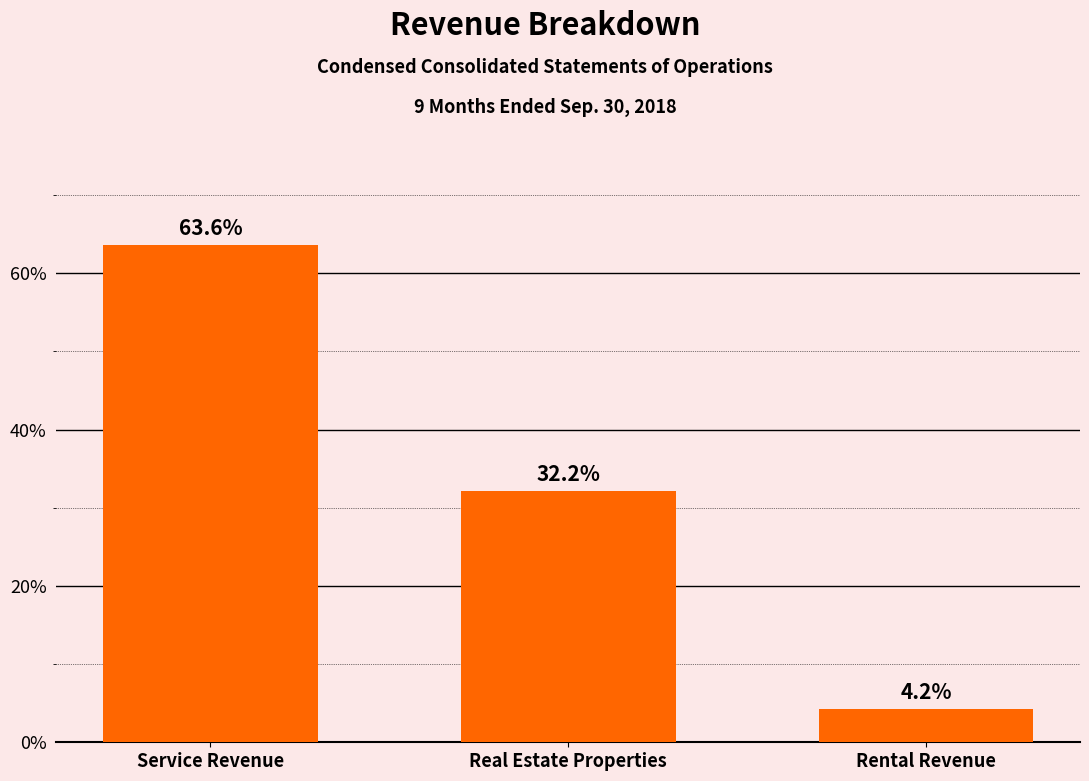

Which category has the highest value across all series?

Service Revenue